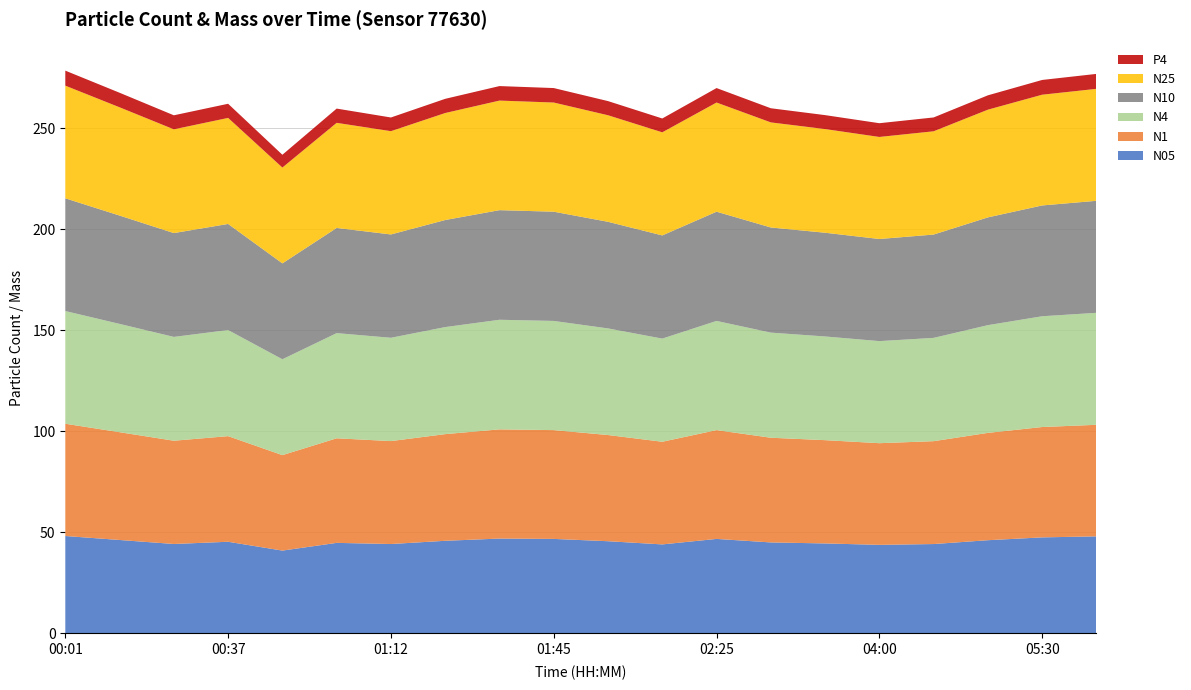

Reading right to left, list all the values displayed in this chart.

N05: 48.0	47.5	46.1	44.2	43.8	44.5	45.0	46.7	44.0	45.6	46.7	46.9	45.8	44.2	44.8	41.0	45.3	44.2	46.2	48.2
N1: 55.2	54.6	53.1	50.9	50.3	51.1	51.8	53.8	50.8	52.5	53.8	54.0	52.8	50.9	51.7	47.2	52.3	51.1	53.3	55.5
N4: 55.4	54.8	53.3	51.1	50.5	51.3	52.0	54.0	51.0	52.7	54.0	54.2	53.0	51.1	52.0	47.4	52.5	51.4	53.6	55.8
N10: 55.4	54.8	53.3	51.1	50.5	51.3	52.0	54.0	51.0	52.8	54.0	54.2	53.0	51.1	52.0	47.4	52.5	51.4	53.6	55.8
N25: 55.4	54.8	53.3	51.1	50.5	51.3	52.0	54.0	51.0	52.7	54.0	54.2	52.9	51.1	52.0	47.4	52.5	51.3	53.6	55.7
P4: 7.4	7.3	7.1	6.8	6.8	6.9	7.0	7.2	6.8	7.0	7.2	7.2	7.0	6.8	7.0	6.3	7.0	6.9	7.2	7.4